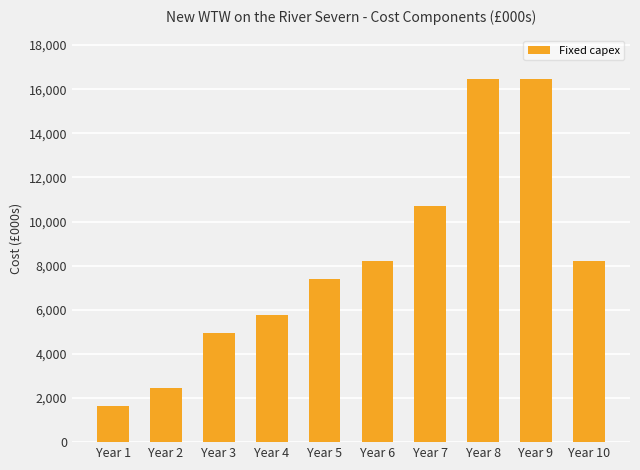

The chart shows a value of 2847.0 at Year 1. True or false?

False